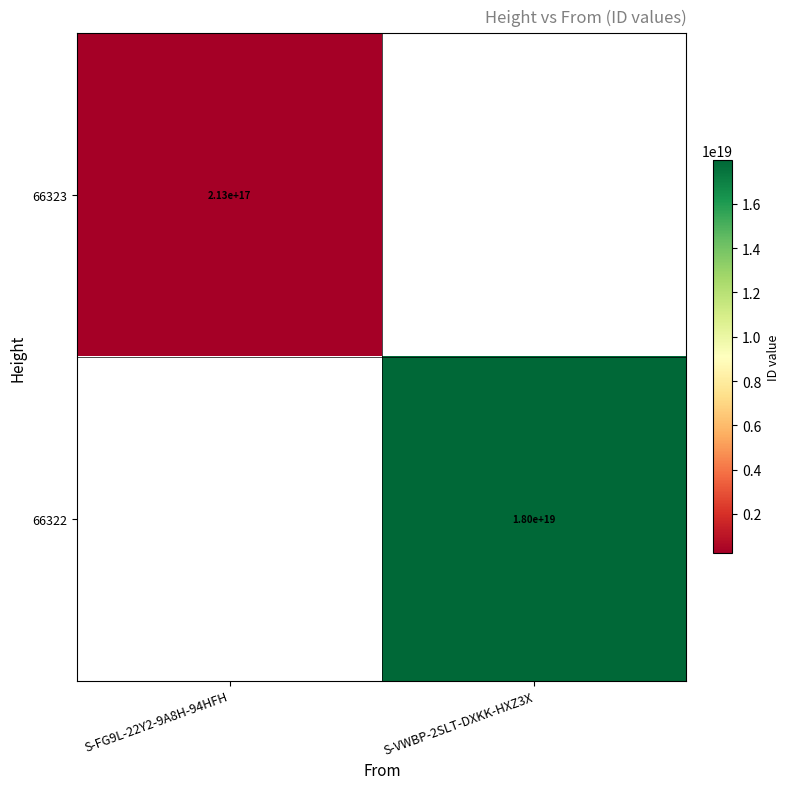

The value of 66323 at S-FG9L-22Y2-9A8H-94HFH is 213000000000000000. True or false?

True